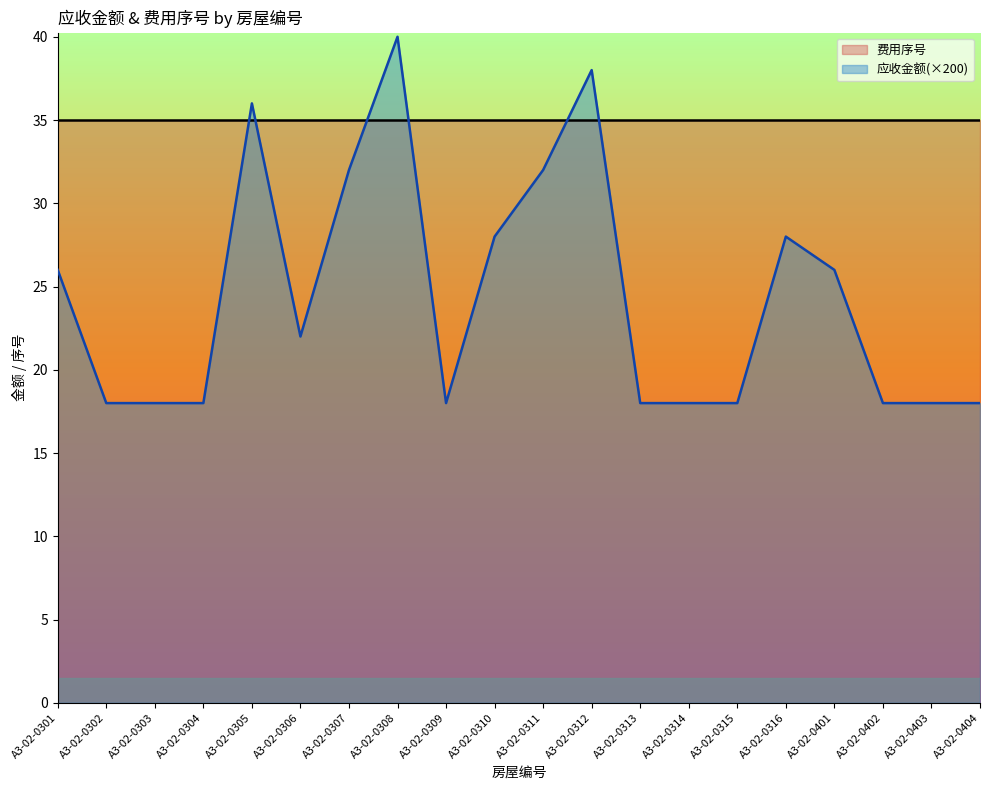

Between A3-02-0309 and A3-02-0315, which is larger?

A3-02-0309